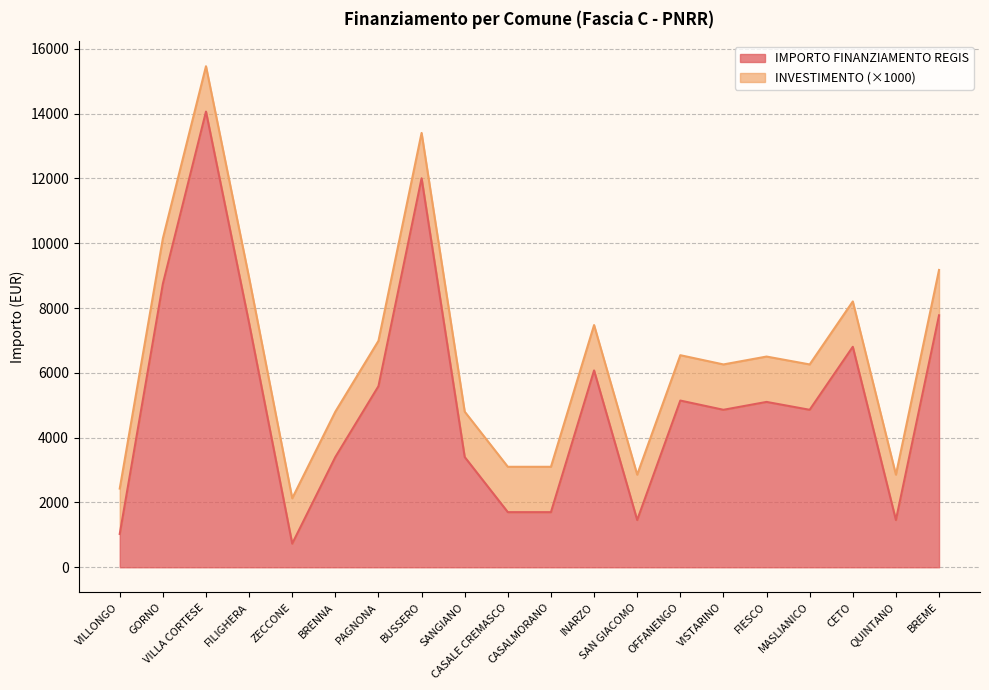

List the labels in order of value, smallest first.

ZECCONE, VILLONGO, SAN GIACOMO, QUINTANO, CASALE CREMASCO, CASALMORANO, BRENNA, SANGIANO, VISTARINO, MASLIANICO, FIESCO, OFFANENGO, PAGNONA, INARZO, CETO, FILIGHERA, BREME, GORNO, BUSSERO, VILLA CORTESE